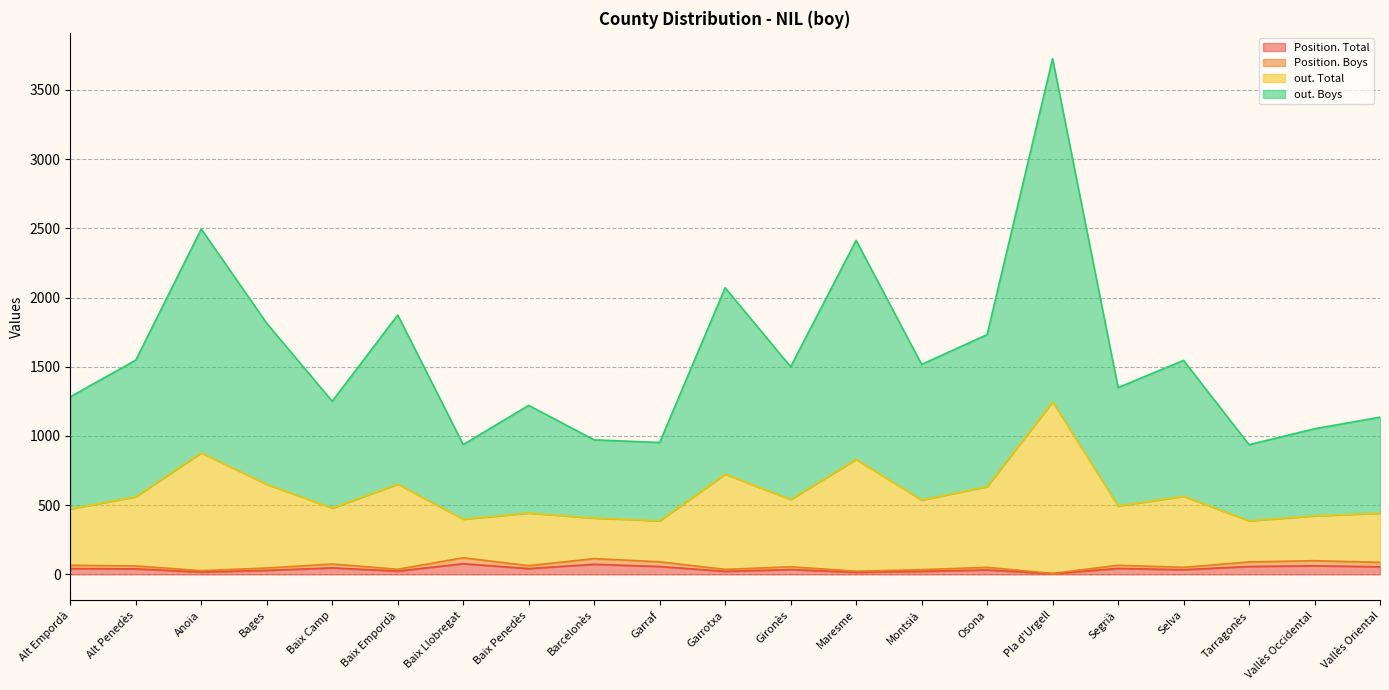

Reading left to right, extract all data points from this chart.

Position. Total: Alt Empordà=42	Alt Penedès=40	Anoia=17	Bages=29	Baix Camp=47	Baix Empordà=24	Baix Llobregat=77	Baix Penedès=42	Barcelonès=73	Garraf=57	Garrotxa=22	Gironès=35	Maresme=15	Montsià=22	Osona=32	Pla d'Urgell=5	Segrià=43	Selva=34	Tarragonès=57	Vallès Occidental=62	Vallès Oriental=55
Position. Boys: Alt Empordà=66	Alt Penedès=61	Anoia=27	Bages=46	Baix Camp=75	Baix Empordà=37	Baix Llobregat=120	Baix Penedès=63	Barcelonès=114	Garraf=91	Garrotxa=36	Gironès=55	Maresme=23	Montsià=34	Osona=51	Pla d'Urgell=7	Segrià=66	Selva=51	Tarragonès=90	Vallès Occidental=99	Vallès Oriental=87
out. Total: Alt Empordà=1283	Alt Penedès=1548	Anoia=2495	Bages=1814	Baix Camp=1251	Baix Empordà=1874	Baix Llobregat=938	Baix Penedès=1221	Barcelonès=972	Garraf=953	Garrotxa=2071	Gironès=1500	Maresme=2413	Montsià=1517	Osona=1732	Pla d'Urgell=3726	Segrià=1350	Selva=1546	Tarragonès=937	Vallès Occidental=1052	Vallès Oriental=1136
out. Boys: Alt Empordà=473	Alt Penedès=561	Anoia=878	Bages=651	Baix Camp=479	Baix Empordà=652	Baix Llobregat=399	Baix Penedès=443	Barcelonès=407	Garraf=387	Garrotxa=724	Gironès=541	Maresme=831	Montsià=537	Osona=634	Pla d'Urgell=1247	Segrià=495	Selva=564	Tarragonès=387	Vallès Occidental=423	Vallès Oriental=442